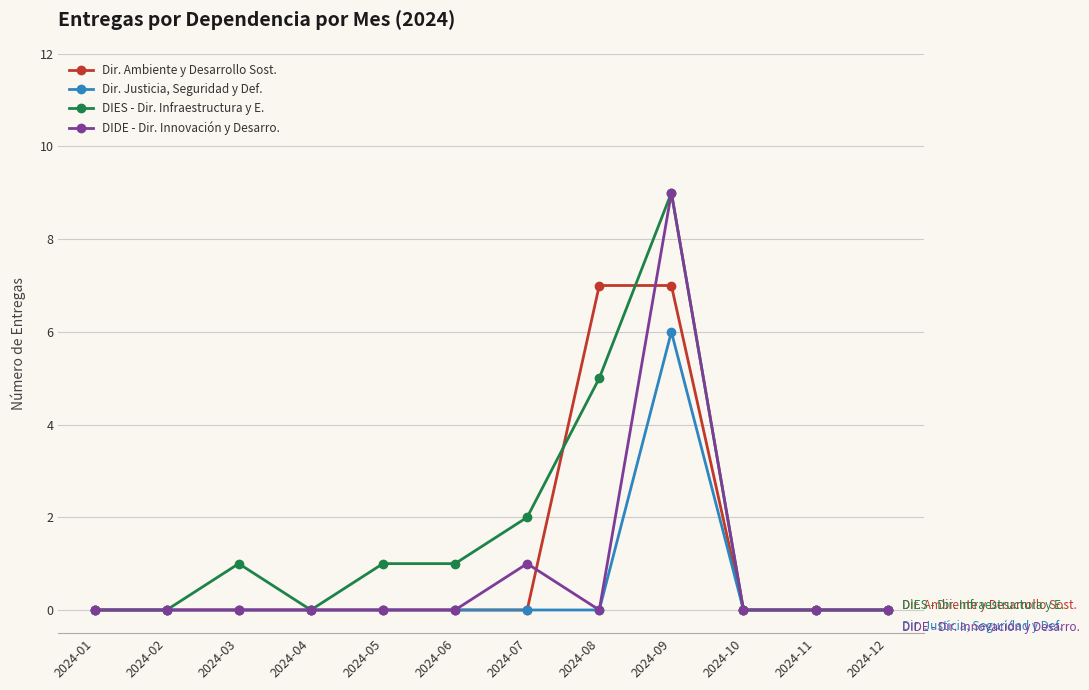

What is the value of the DIES - Dir. Infraestructura y E. point at the 5th from the left?

1